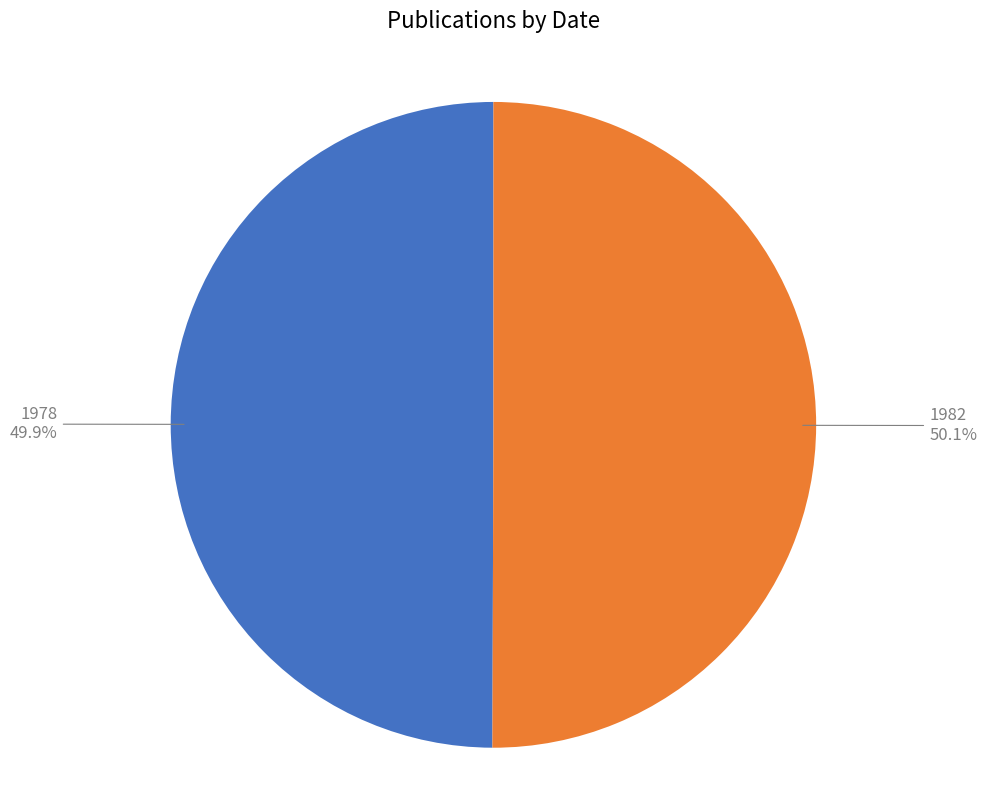

What is the ratio of the value at 1978 to the value at 1982?

1.0